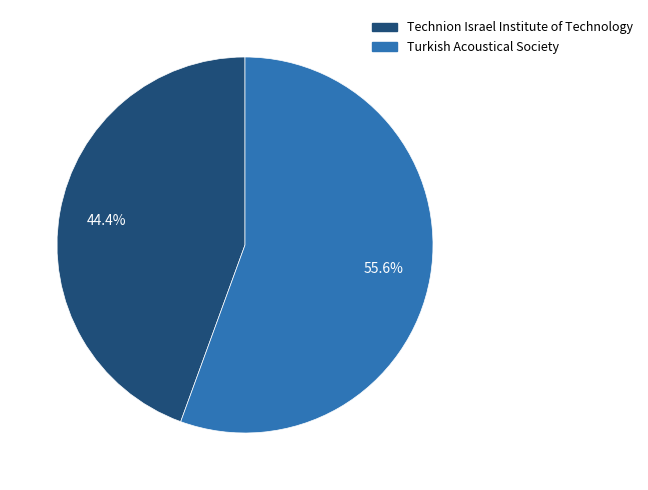

What is the total percentage of Technion Israel Institute of Technology and Turkish Acoustical Society?

100.0%